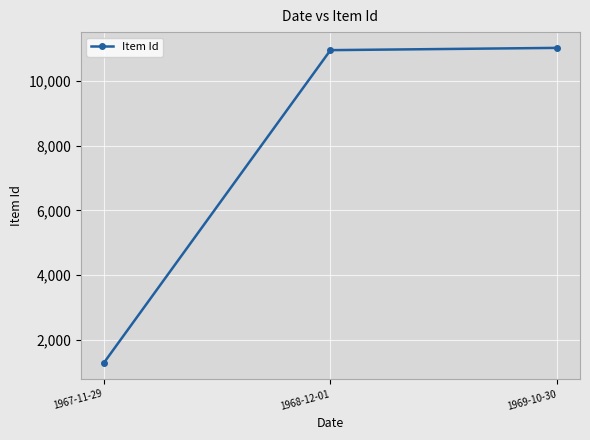

How many lines are shown in the chart?

1